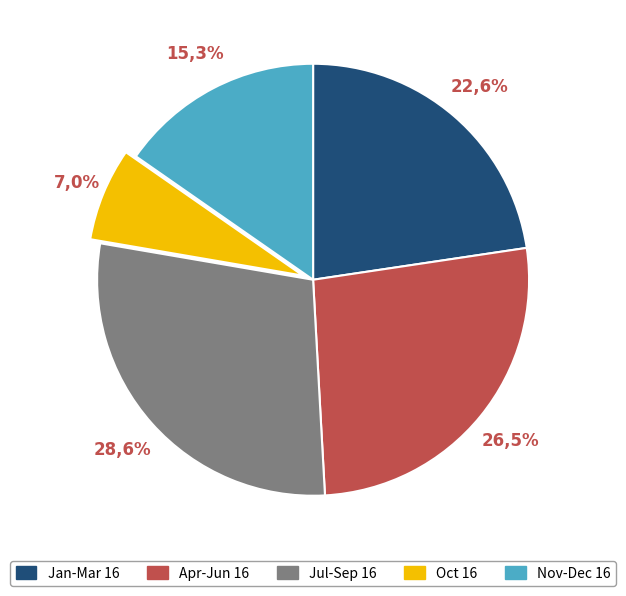

Does Feb 16 account for over 50% of the chart?

No